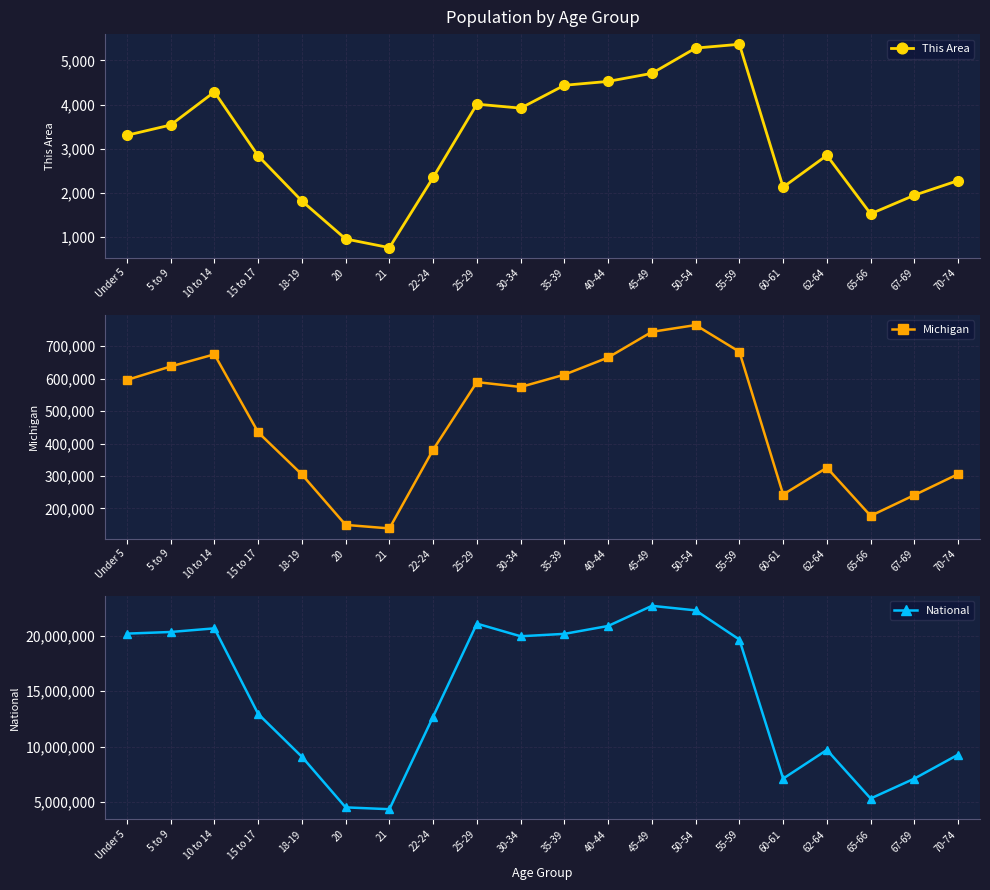

True or false: Michigan and National cross at least once.

False